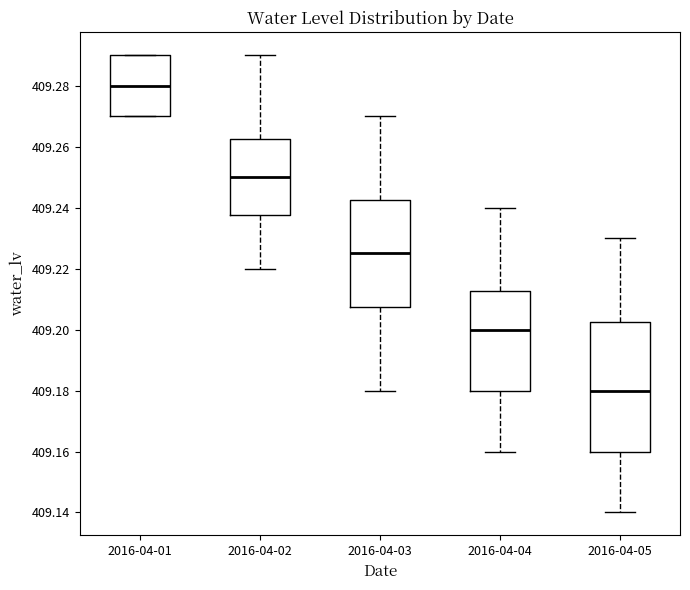

Reading left to right, read every box against the y-axis: the position of its median line, the range the box covers, and the ends of its whiskers. The values are not printed on the chart, so give them approximately, as read against the axis.

2016-04-01: median 409.280, box 409.270 to 409.290, whiskers 409.270 to 409.290
2016-04-02: median 409.250, box 409.238 to 409.262, whiskers 409.220 to 409.290
2016-04-03: median 409.226, box 409.208 to 409.242, whiskers 409.180 to 409.270
2016-04-04: median 409.200, box 409.180 to 409.212, whiskers 409.160 to 409.240
2016-04-05: median 409.180, box 409.160 to 409.202, whiskers 409.140 to 409.230